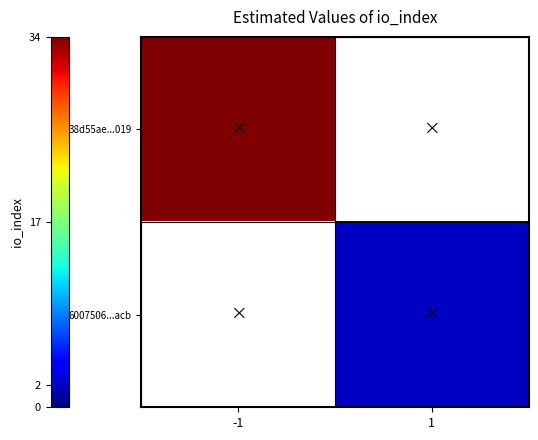

Which has a higher value, 1 or -1?

-1